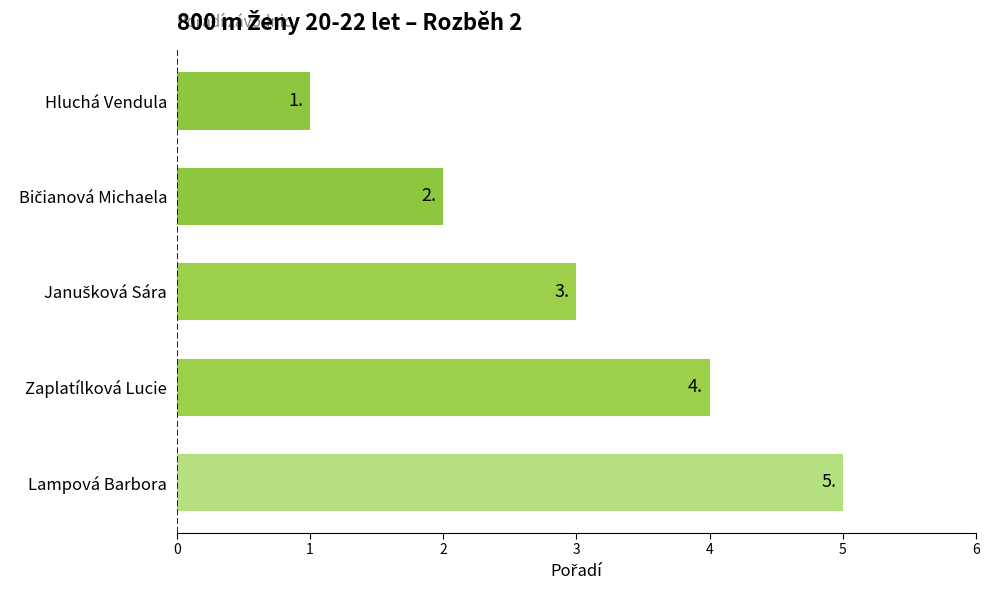

What is the difference between the maximum and minimum values?

4